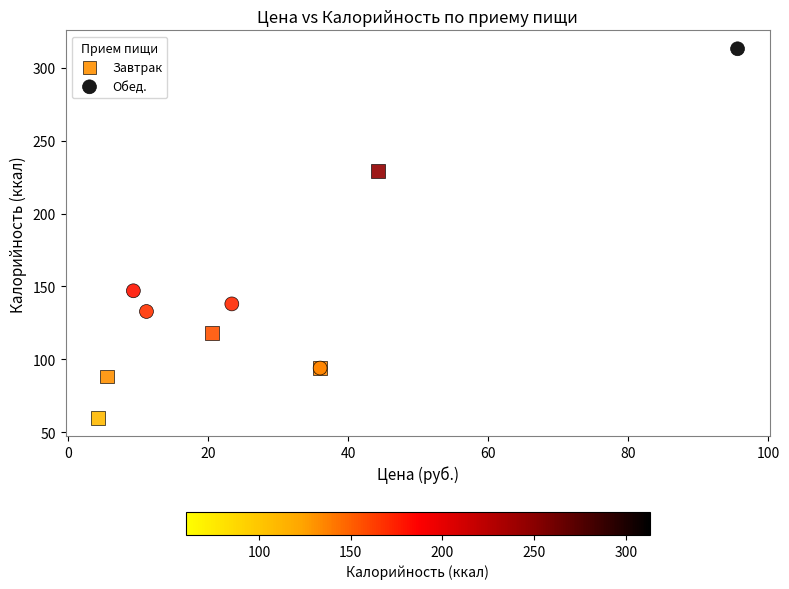

Which series contains the lowest Y value?

Завтрак